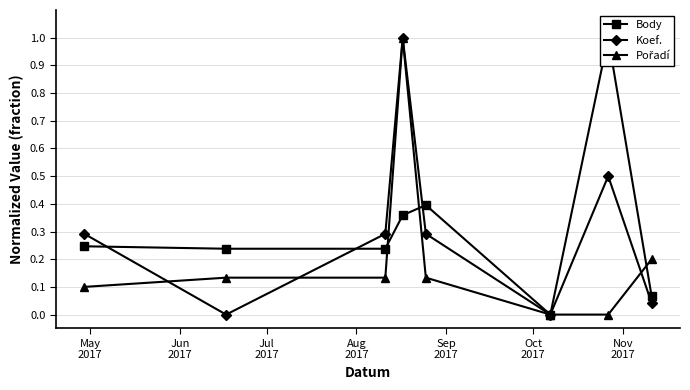

In Koef., how many points are lower than both neighbors (excluding endpoints)?

2